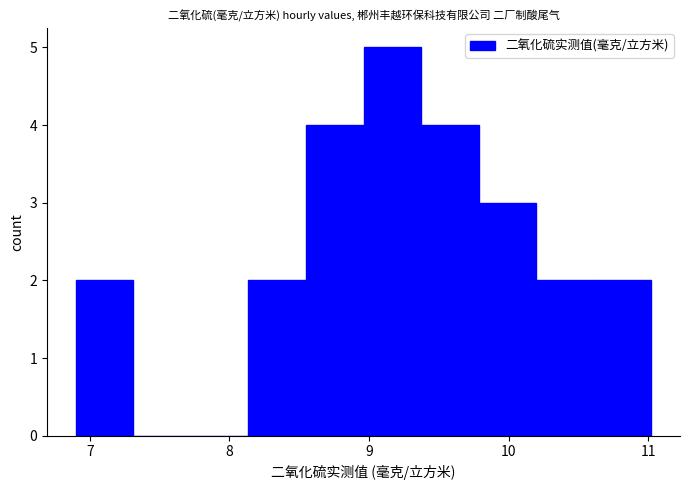

Reading left to right, list every bar in this chart as the range it spans on the x-axis followed by its height. Neither the bar edges nor the heights are printed on the chart, so give them approximately, as read against the axes.

6.9 to 7.3: 2
7.3 to 7.7: 0
7.7 to 8.1: 0
8.1 to 8.5: 2
8.5 to 9.0: 4
9.0 to 9.4: 5
9.4 to 9.8: 4
9.8 to 10.2: 3
10.2 to 10.6: 2
10.6 to 11.0: 2